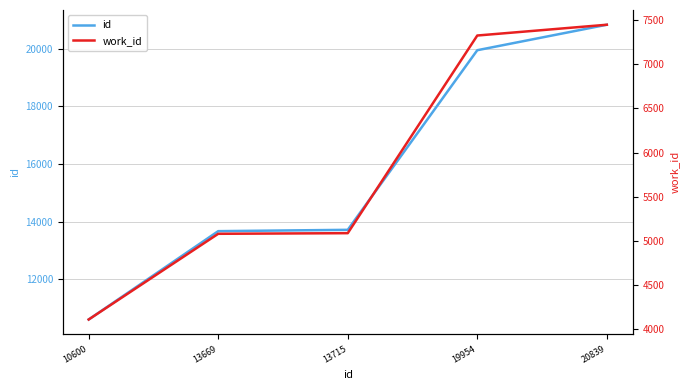

What is the difference between the highest and lowest values at 19954?

12629